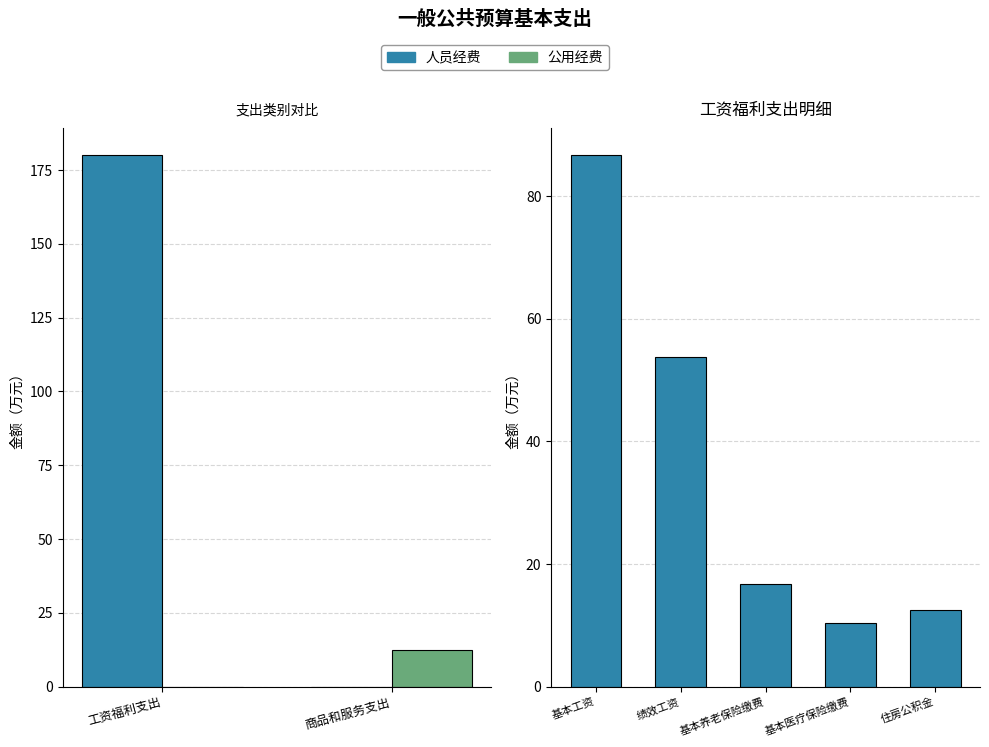

What is the approximate value at 住房公积金?

12.5